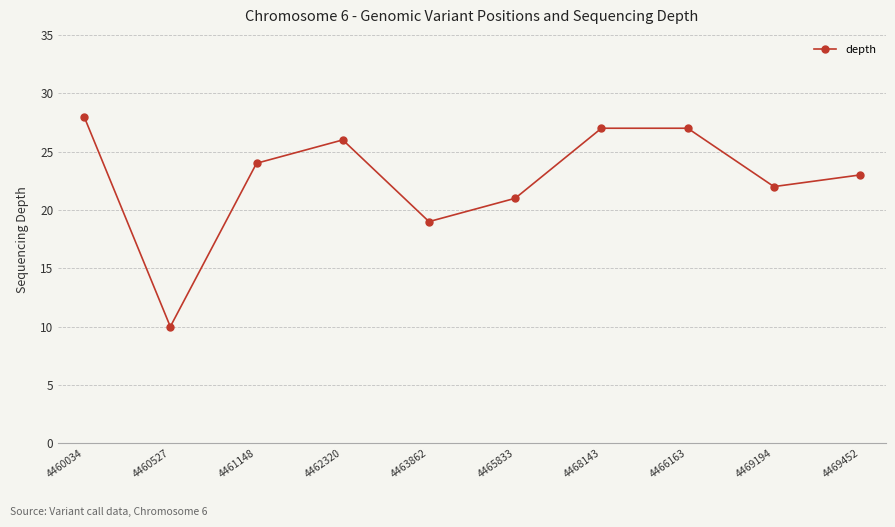

True or false: there are more than 2 points higher than both neighbors.

False